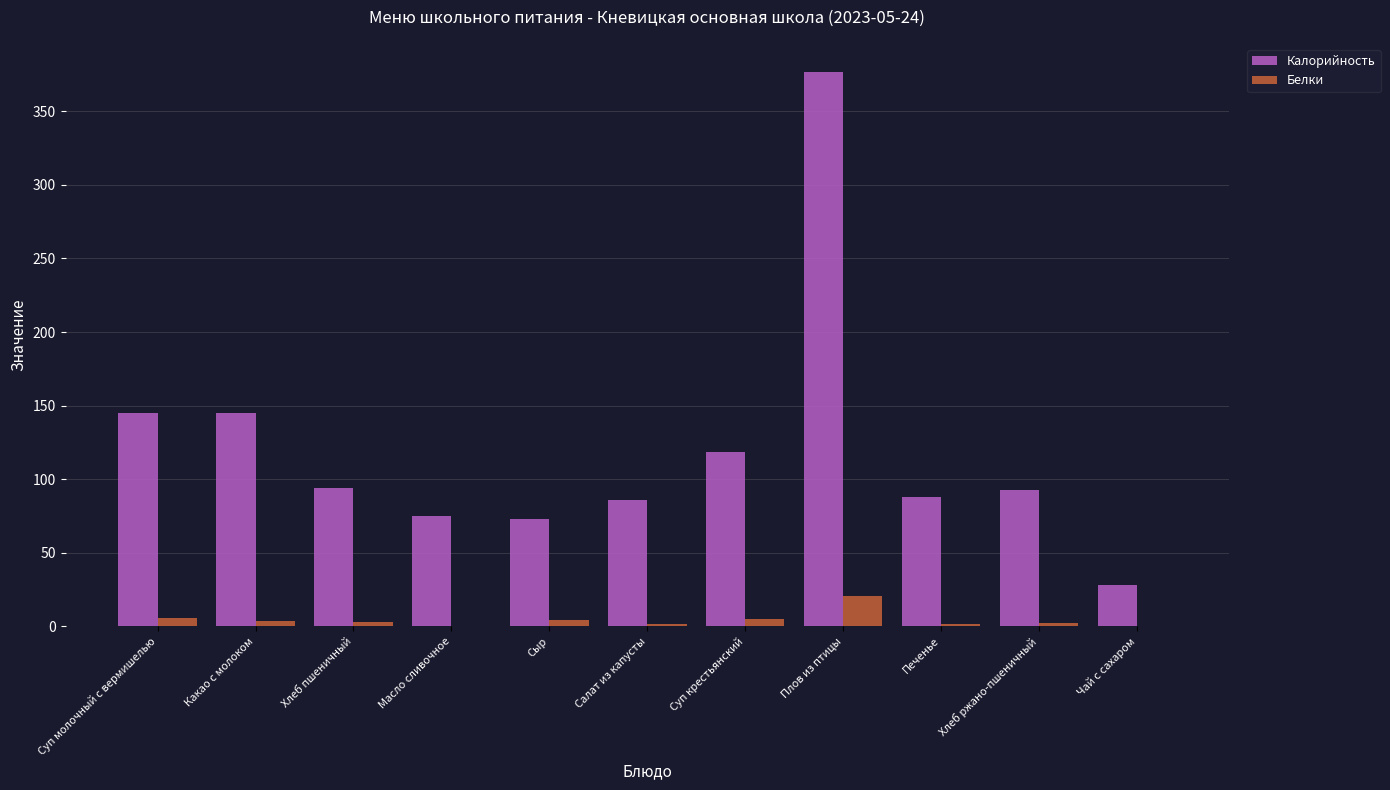

The Калорийность series shows 85.9 at Салат из капусты. True or false?

True